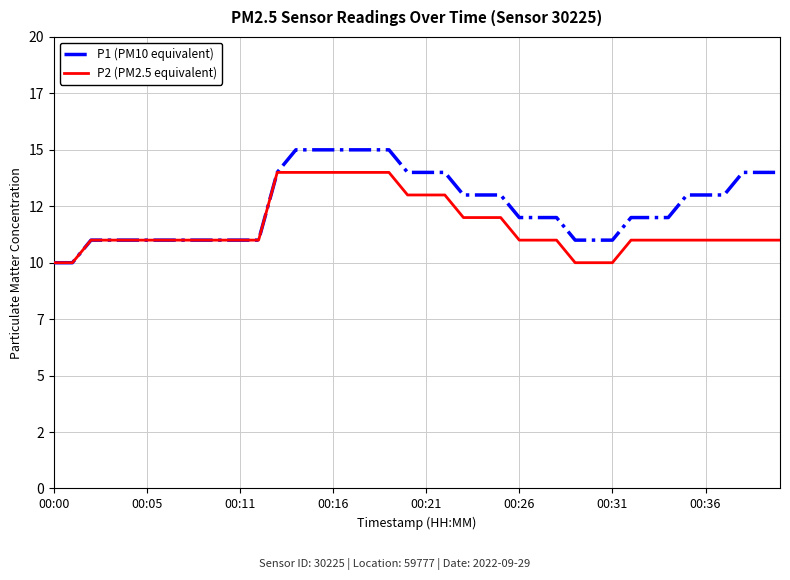

Does the chart display data point markers on the line(s)?

No